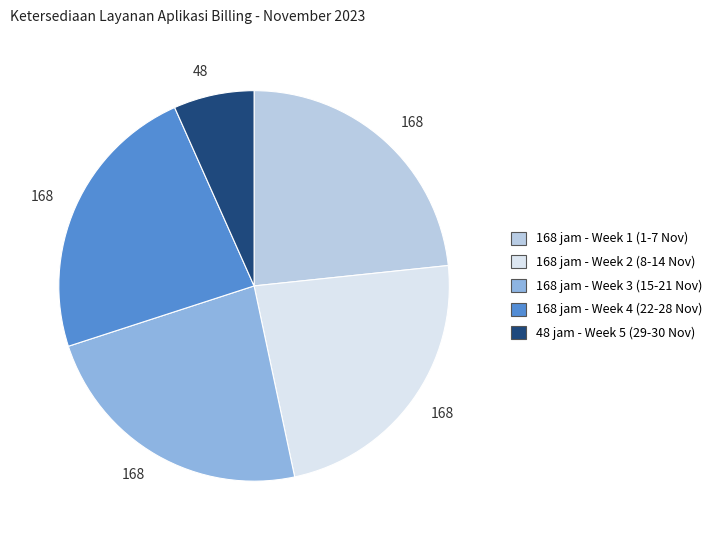

Is there any slice that represents more than half of the pie?

No